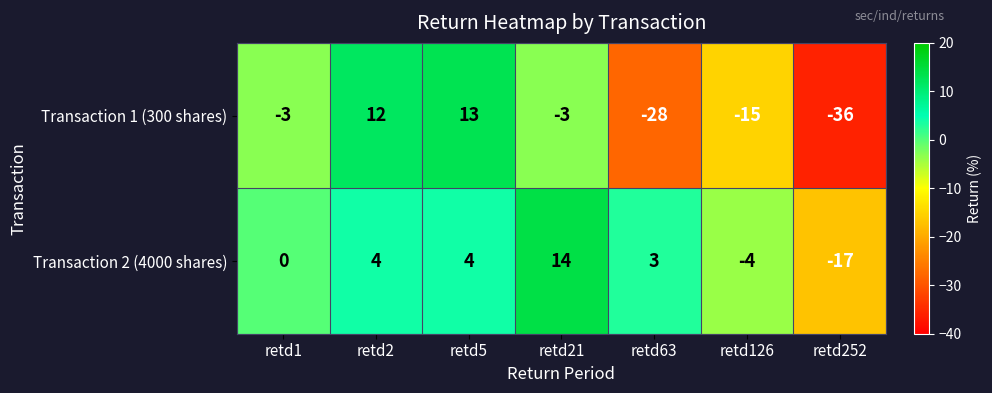

What is the total value across all series at retd1?

-3